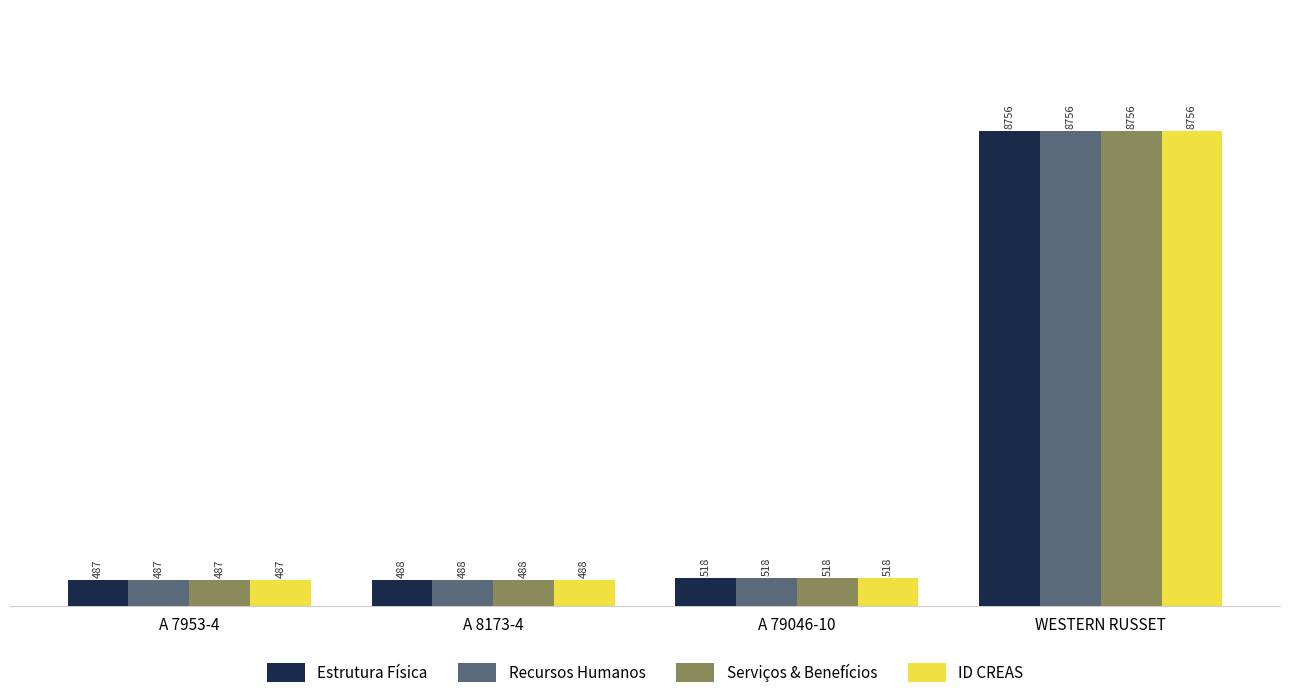

Are the bars grouped side by side (vs. stacked)?

Yes